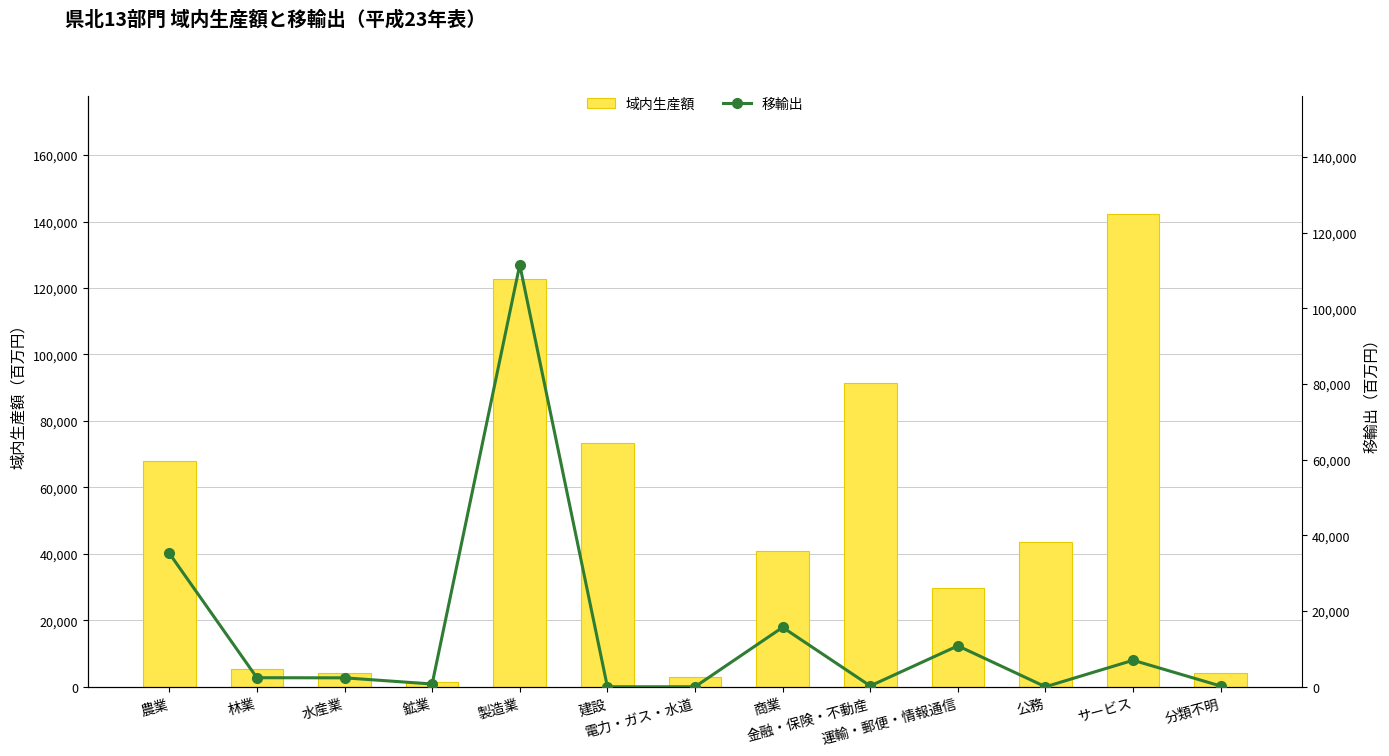

What is the sum of the 移輸出 values at 商業 and 建設?

15707